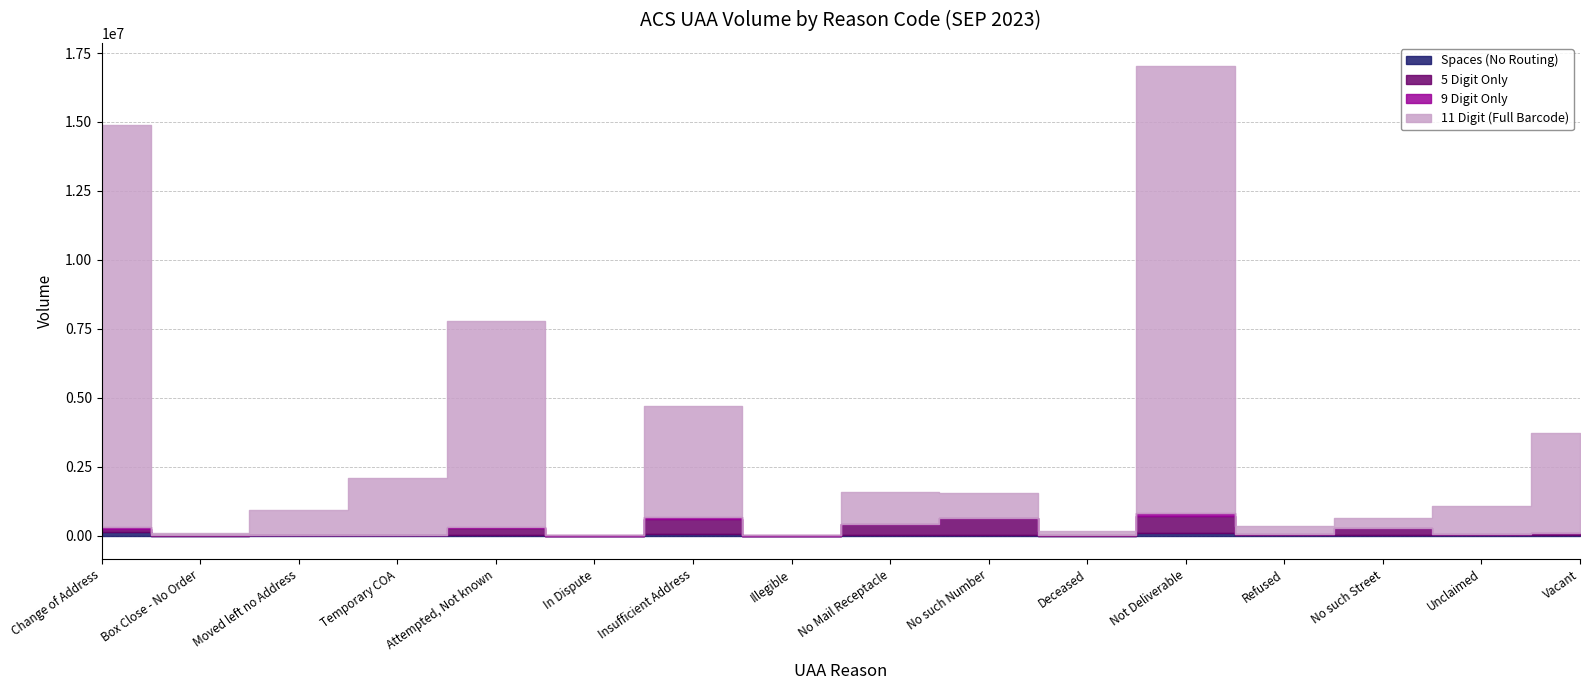

True or false: 5 Digit Only has more than 2 interior local peaks.

True